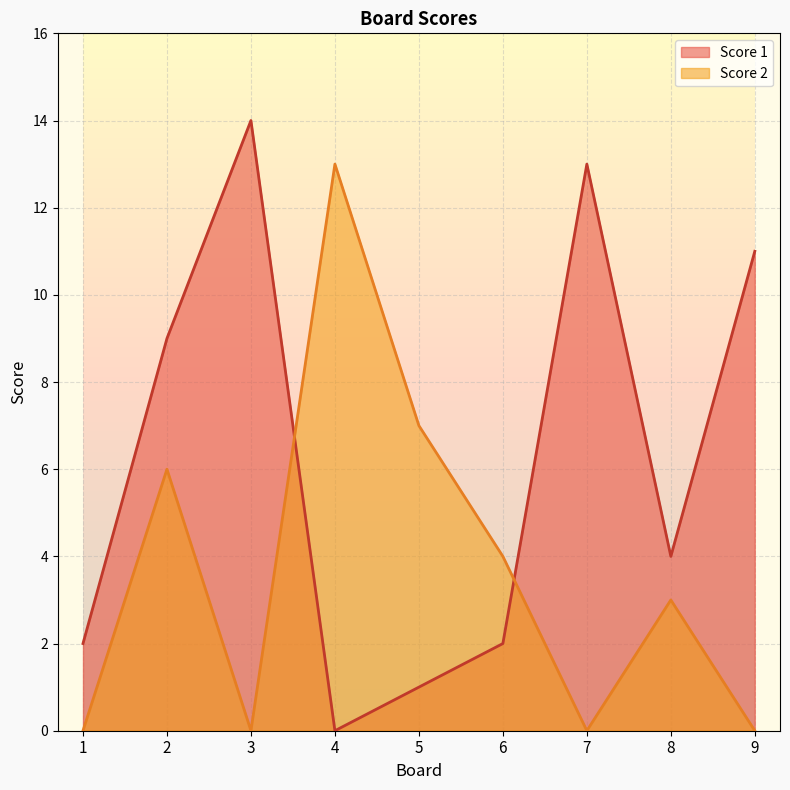

The Score 2 series shows 3 at 8. True or false?

True